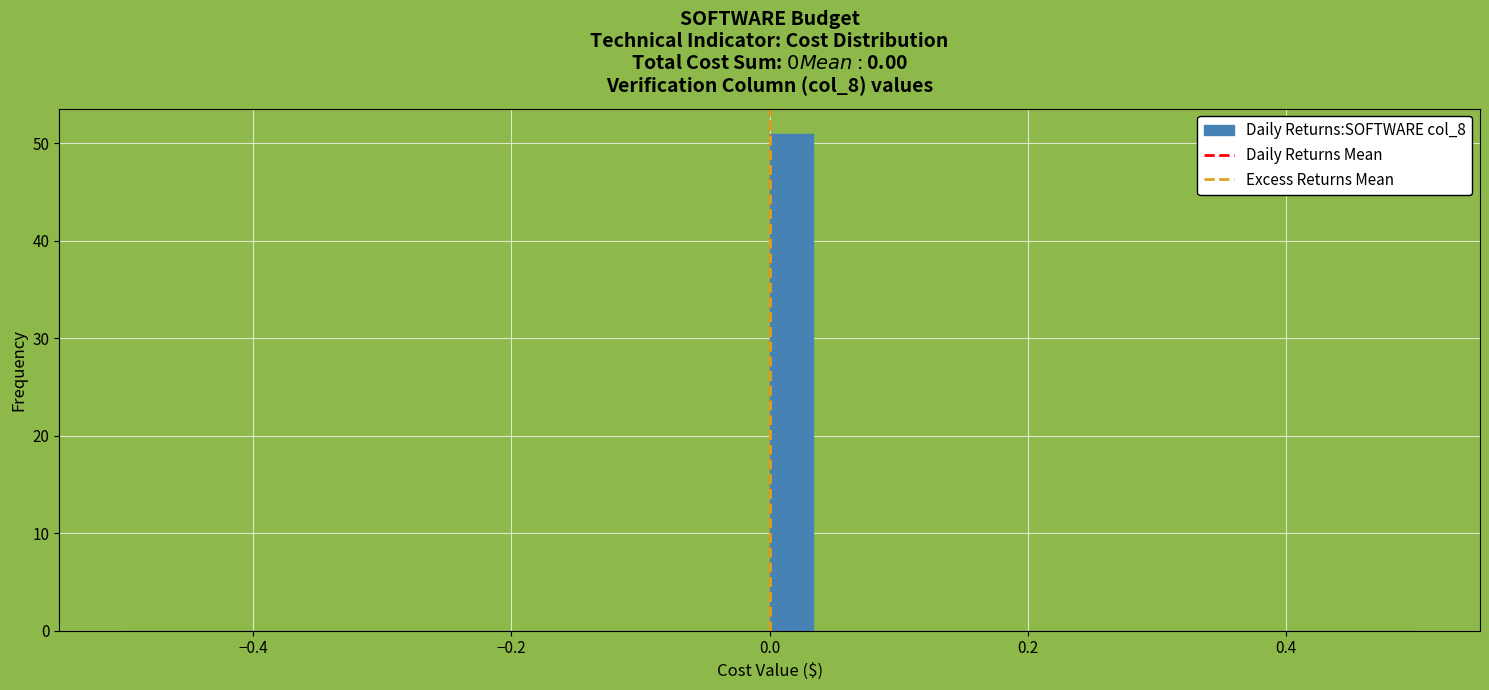

Around what value on the x-axis is the tallest bar? Give the approximate position of its centre, as read against the axis.

0.02